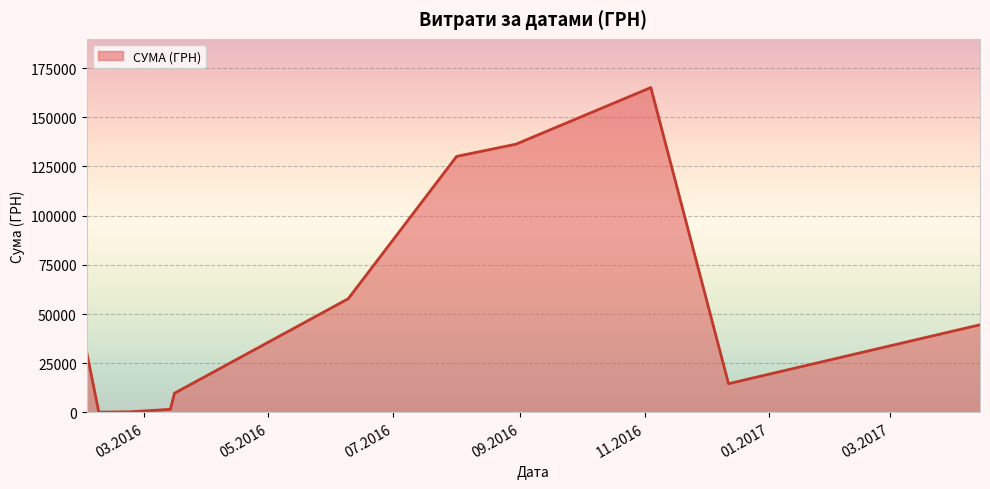

What is the greatest value displayed?

165080.9